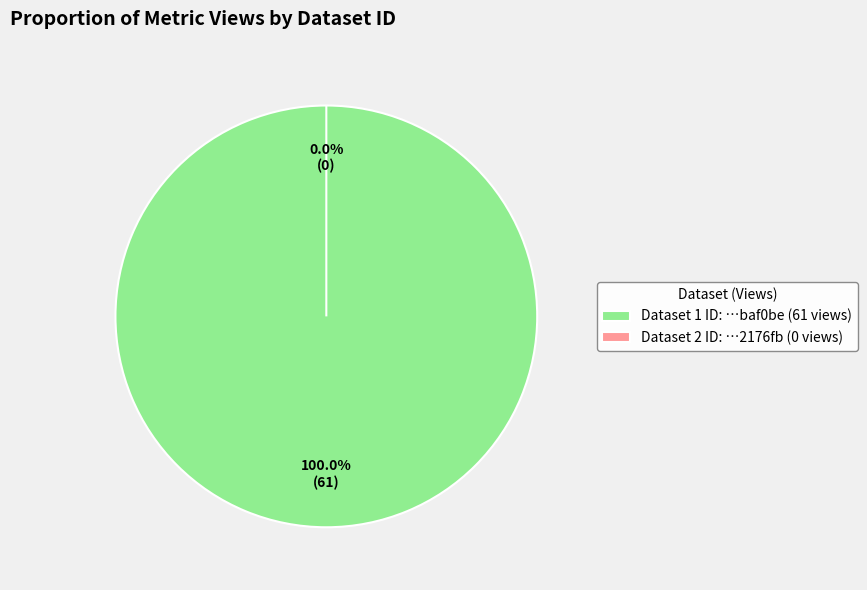

Combined, what portion of the pie is 649cd793078190ea9f2176fb and 5cedd99f454ae30521baf0be?

100.0%